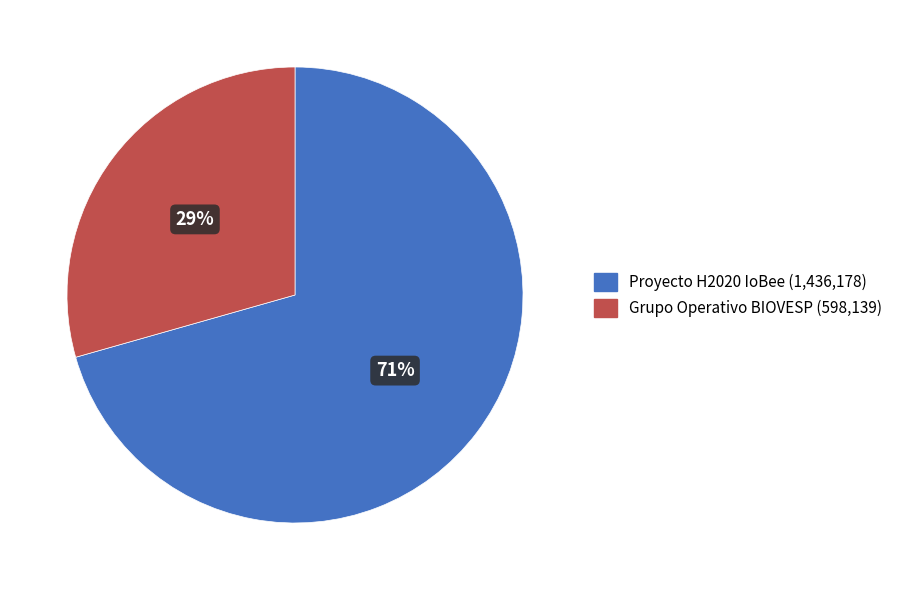

The Proyecto H2020 IoBee slice represents 71% of the pie. True or false?

True